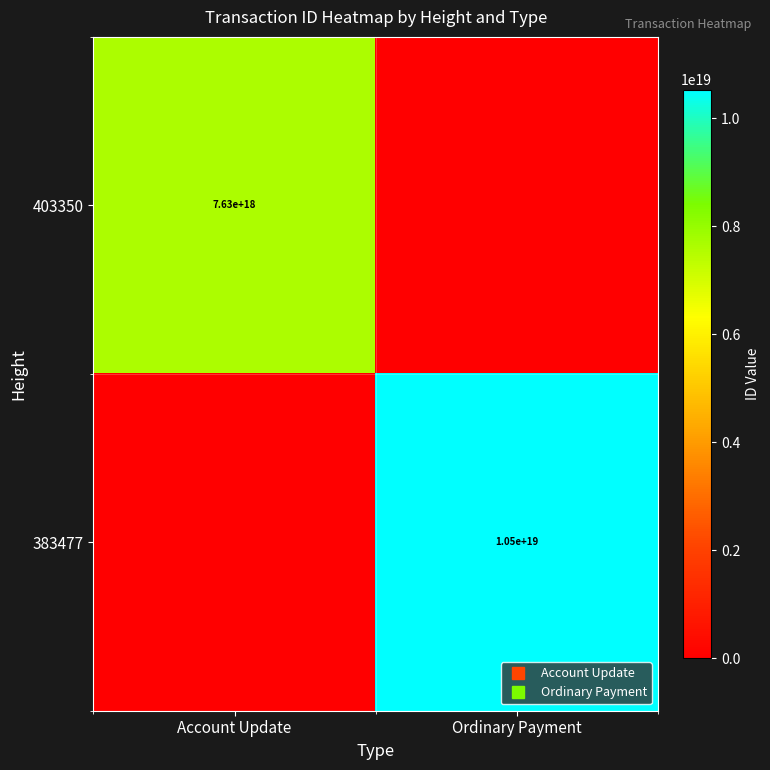

Rank the series by their average value, from highest to lowest.

383477, 403350